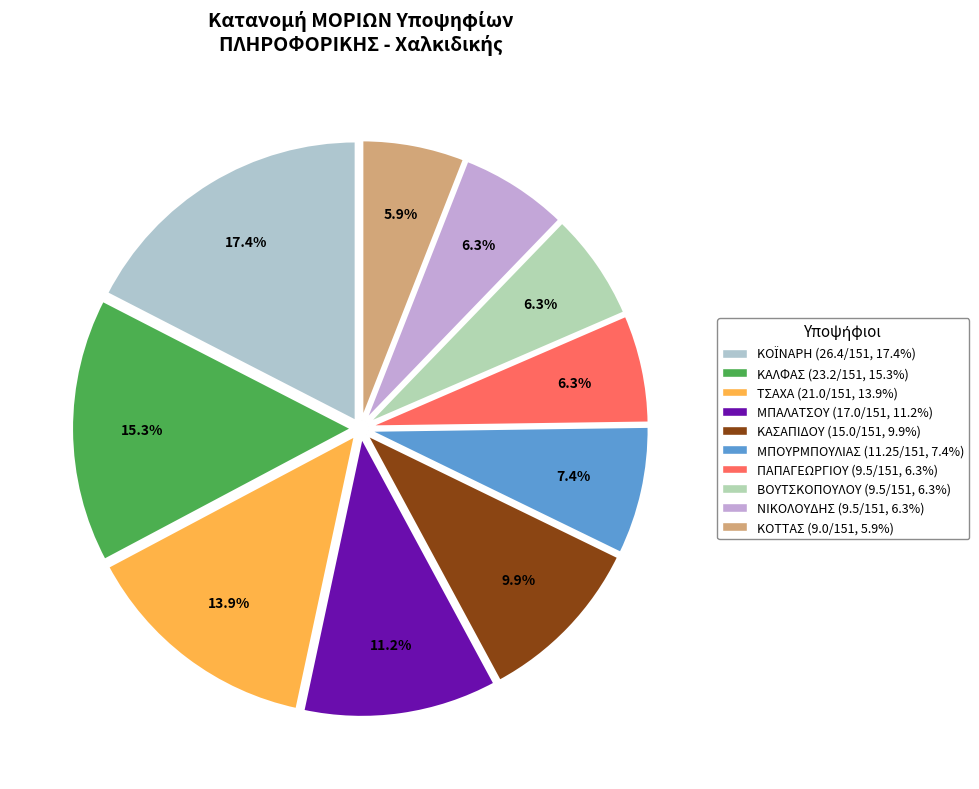

True or false: ΒΟΥΤΣΚΟΠΟΥΛΟΥ accounts for 6% of the total.

True